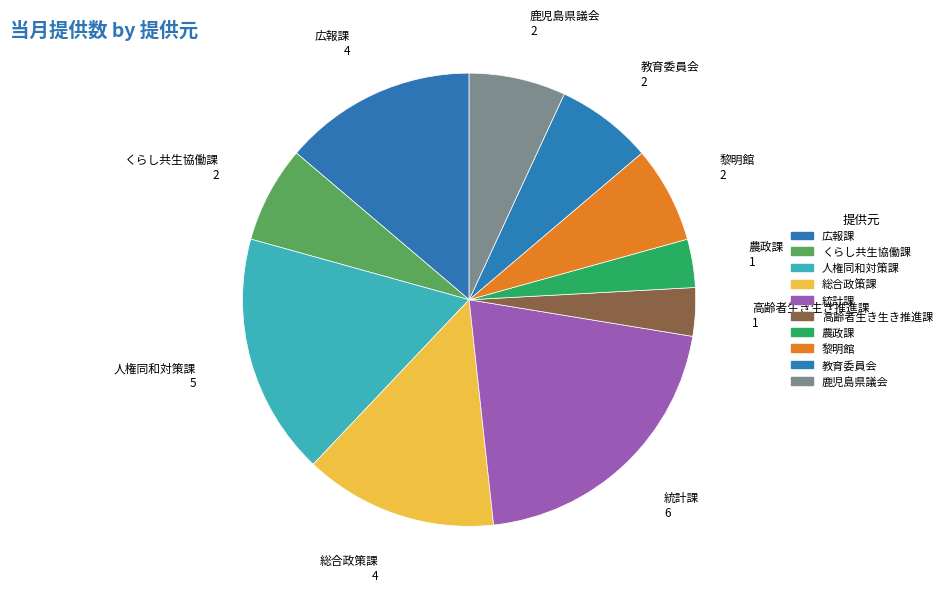

What is the largest slice in the pie chart?

統計課